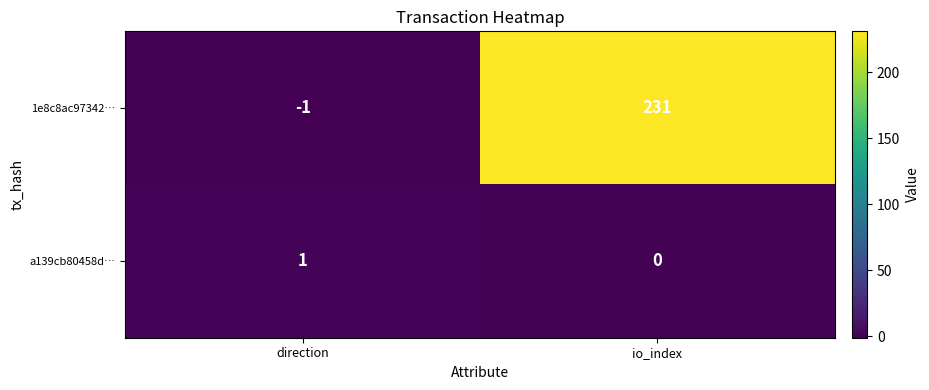

What is the difference between the 1e8c8ac97342… values at io_index and direction?

232